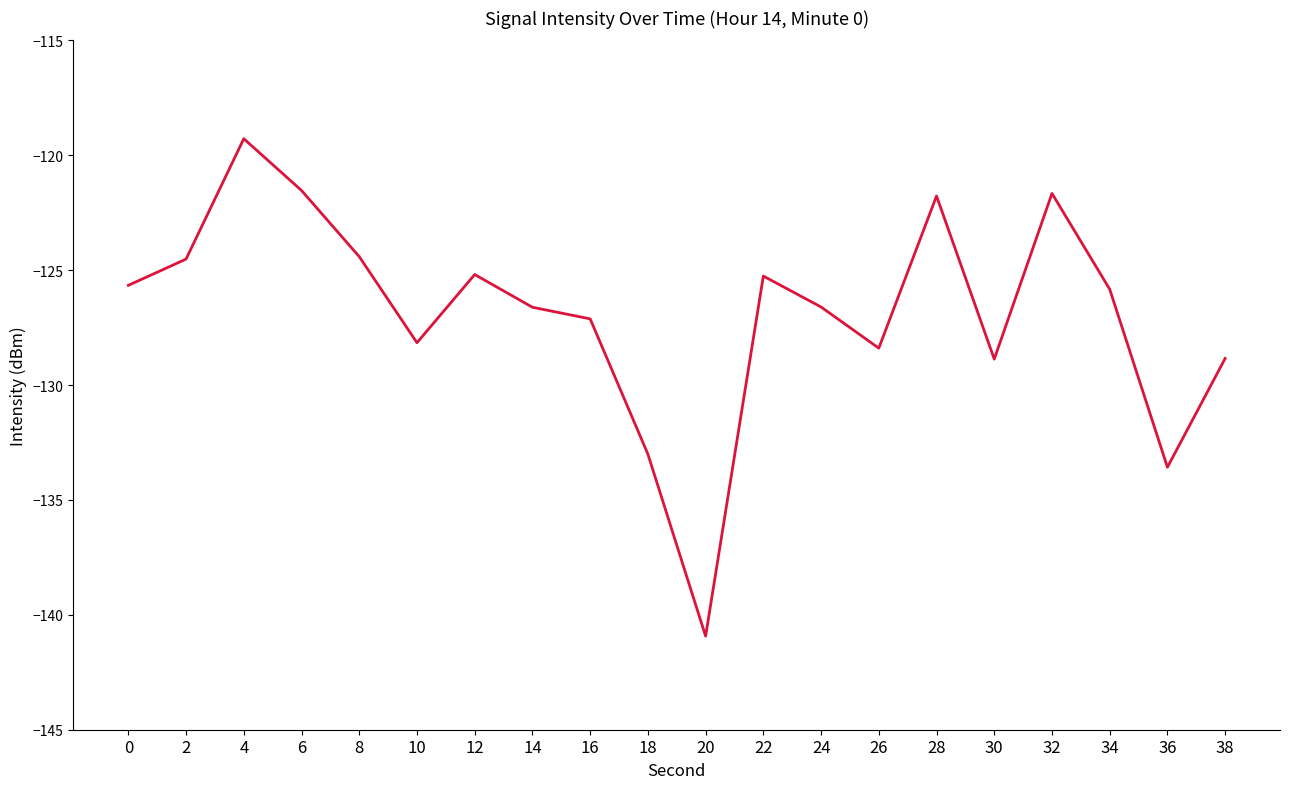

At which category does the data reach its first local peak?

4